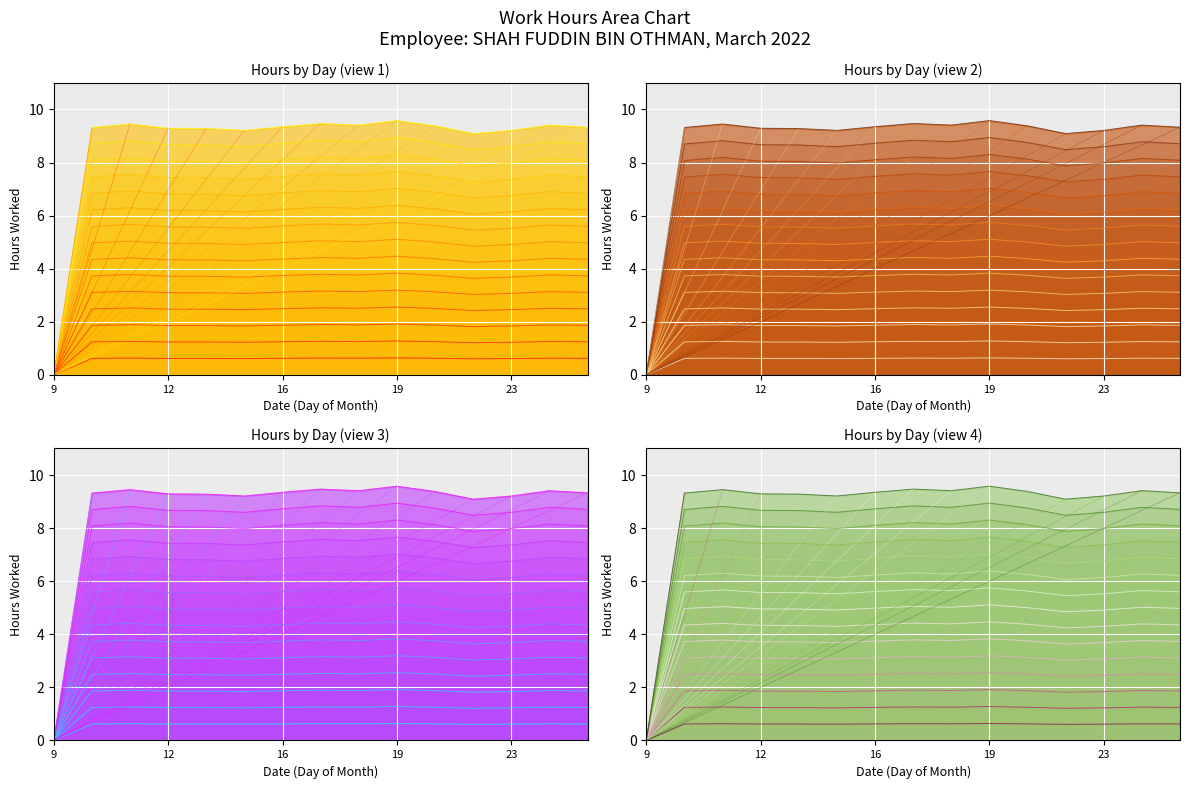

How many interior local peaks (higher than both neighbors) does the data have?

4